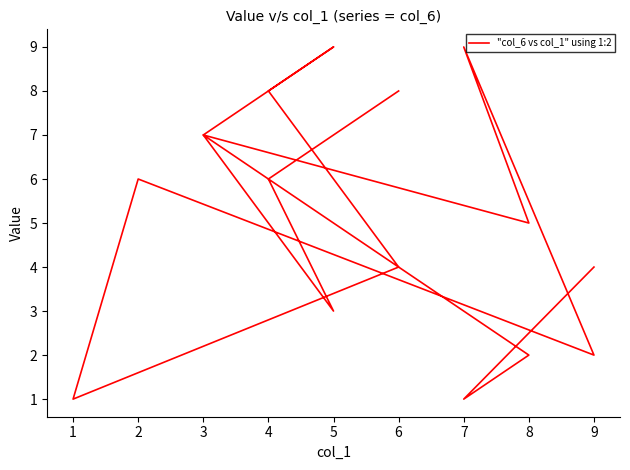

Is it true that the value at 6 is 2?

False